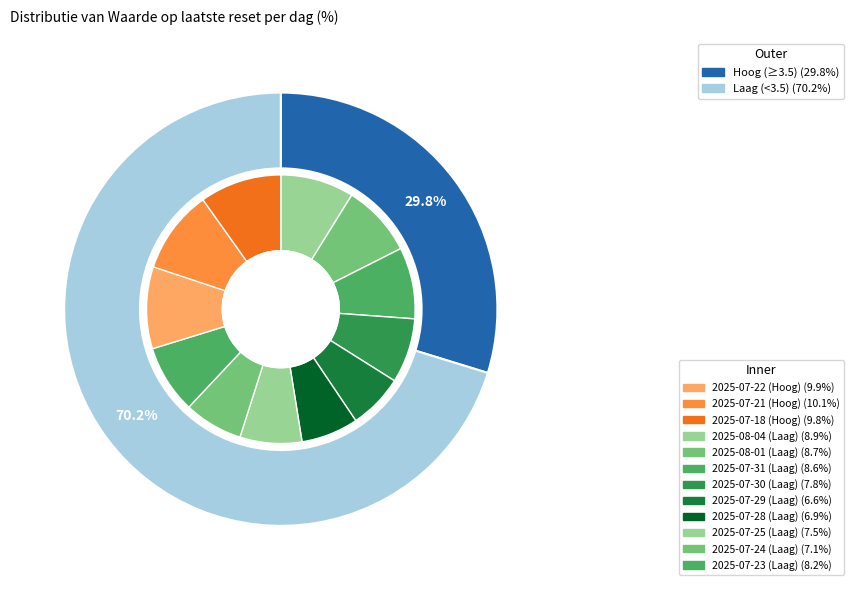

Does any single category account for the majority?

No